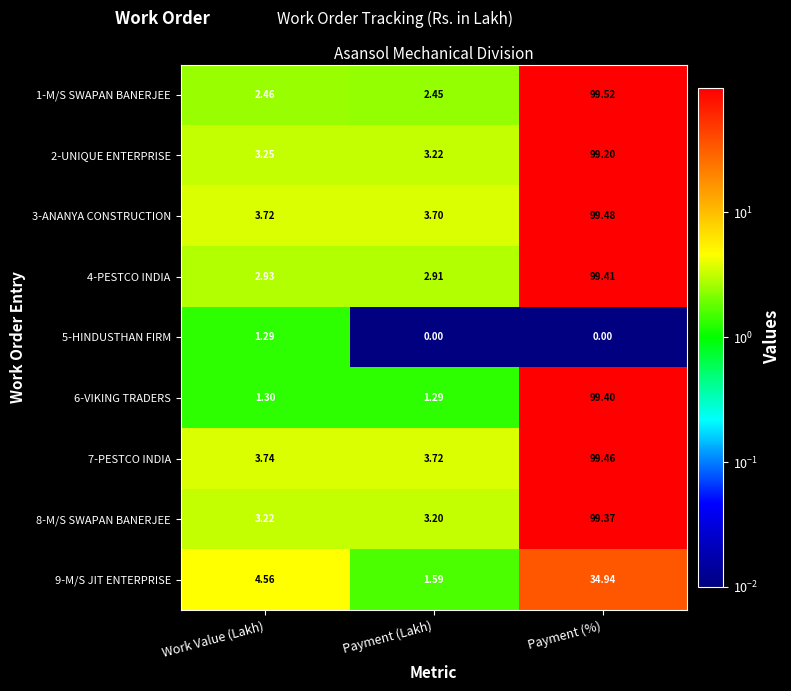

At which category is the sum across all series the highest?

Payment (%)